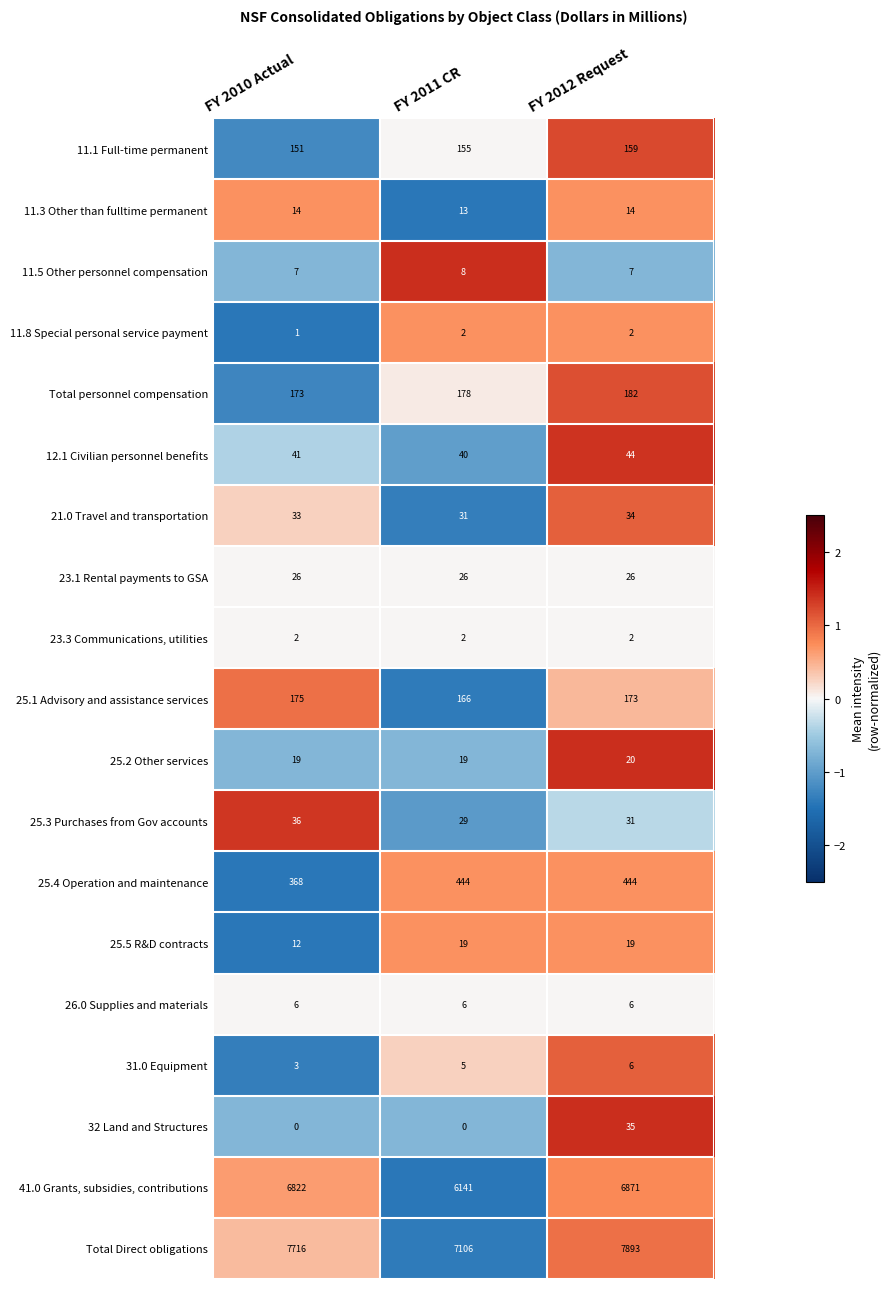

At how many categories does at least one series exceed 0?

3